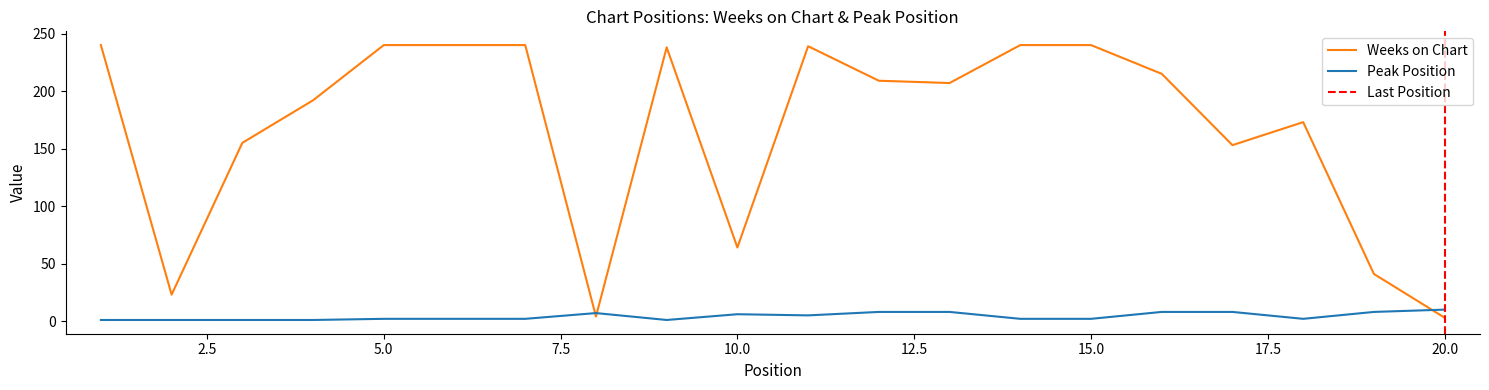

What is the lowest value of the Weeks on Chart series?

3